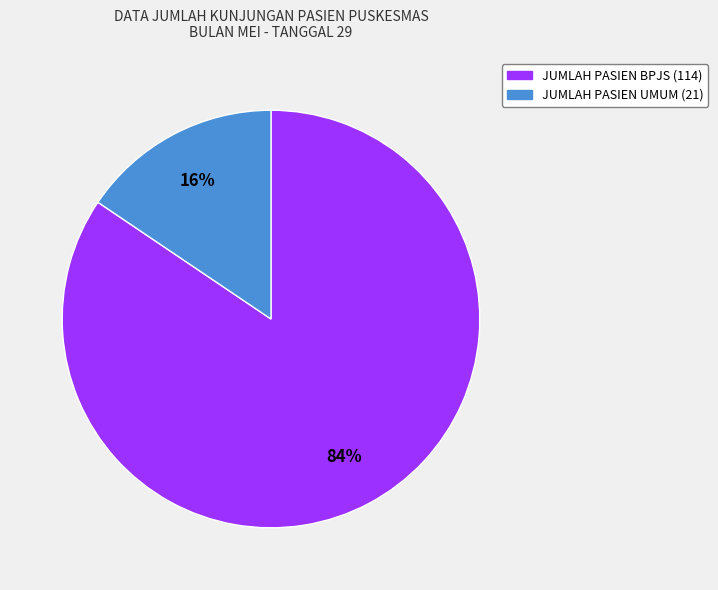

Which category accounts for the majority?

JUMLAH PASIEN BPJS